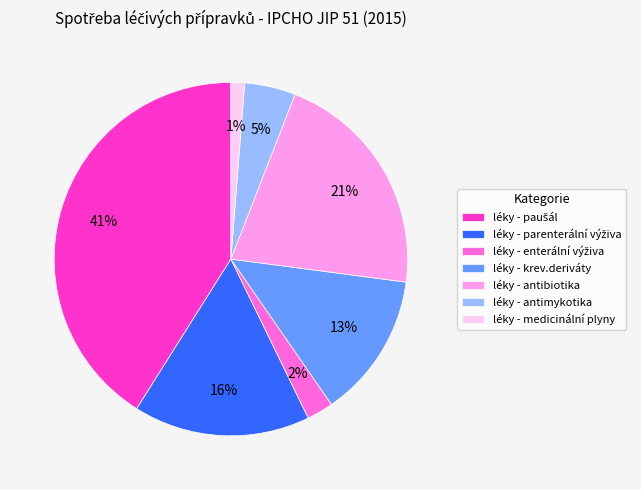

Which has a higher value, léky - medicinální plyny or léky - antimykotika?

léky - antimykotika